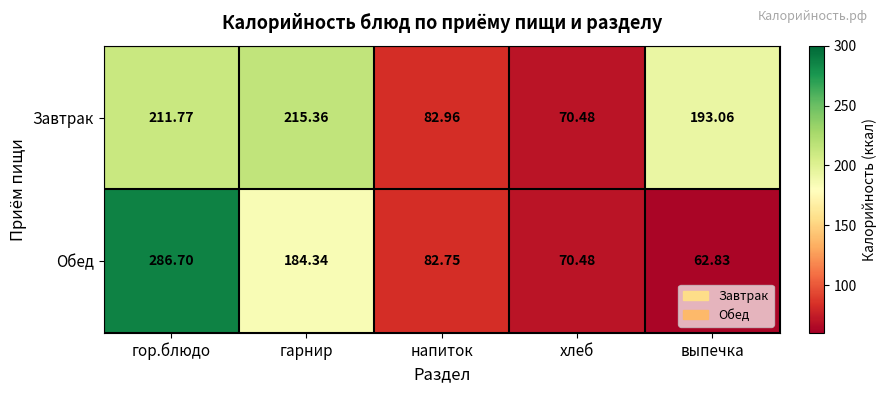

Which series has the largest range (max minus min)?

Обед